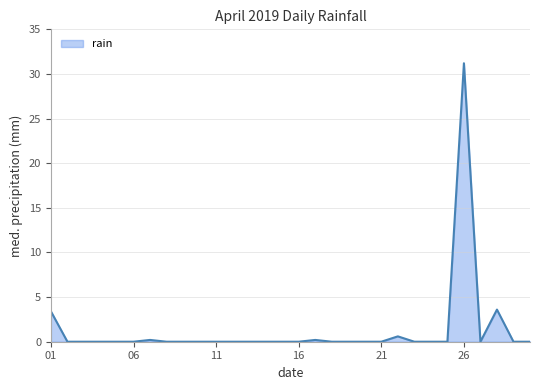

What is the maximum value shown in the chart?

31.2